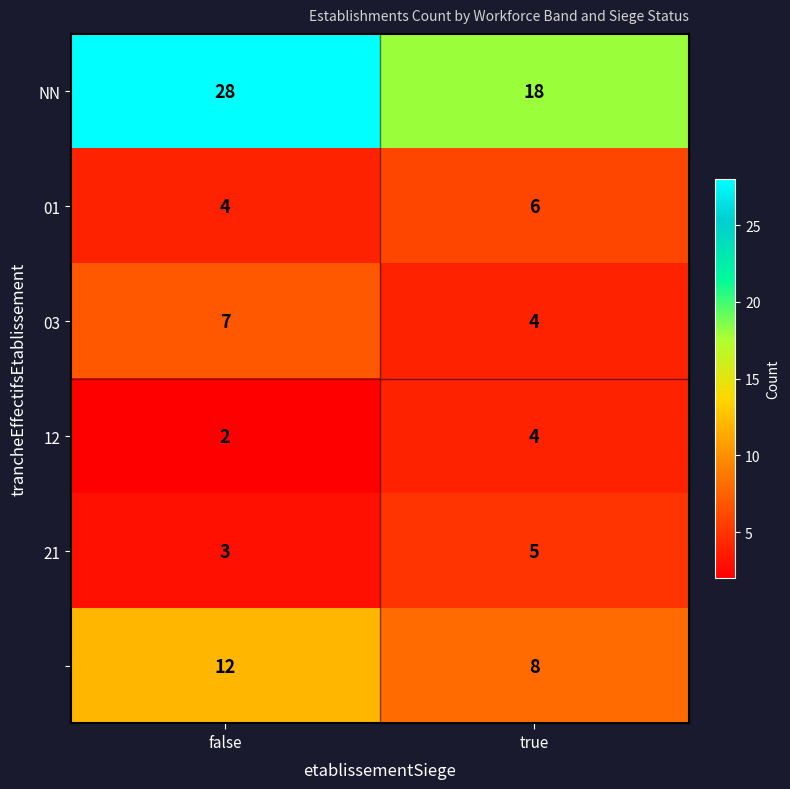

Which category has the lowest value across all series?

false